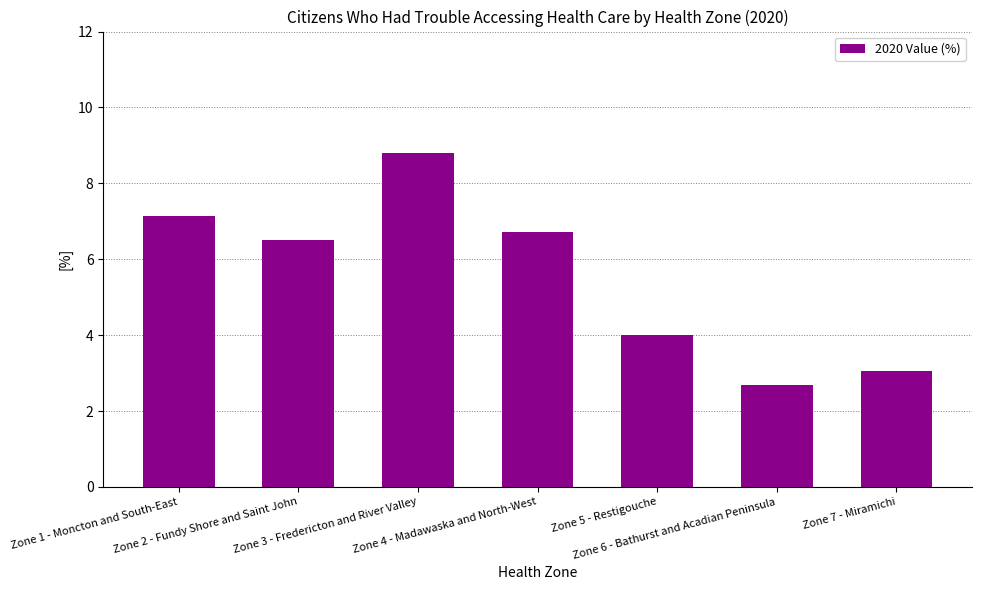

Reading right to left, transcribe all the data shown in this chart.

Zone 7 - Miramichi=3.1	Zone 6 - Bathurst and Acadian Peninsula=2.7	Zone 5 - Restigouche=4.0	Zone 4 - Madawaska and North-West=6.7	Zone 3 - Fredericton and River Valley=8.8	Zone 2 - Fundy Shore and Saint John=6.5	Zone 1 - Moncton and South-East=7.1